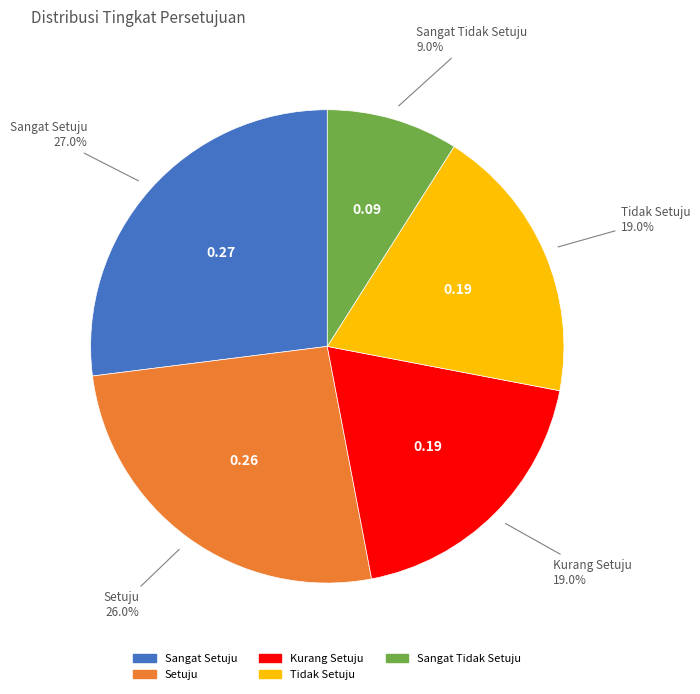

Is Sangat Setuju the majority of the pie?

No